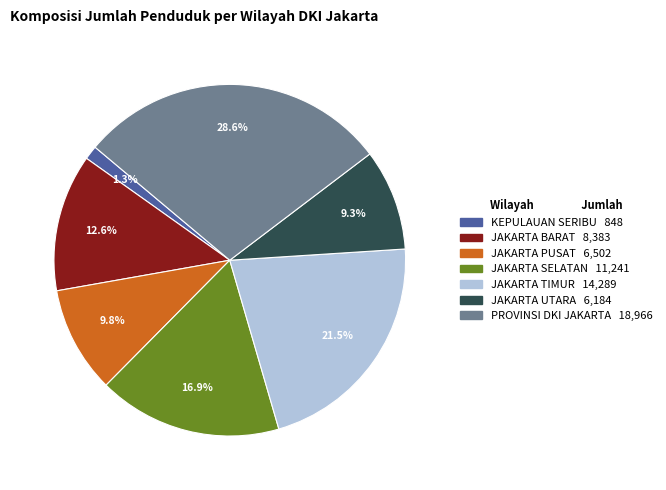

Which slice is the smallest?

KEPULAUAN SERIBU